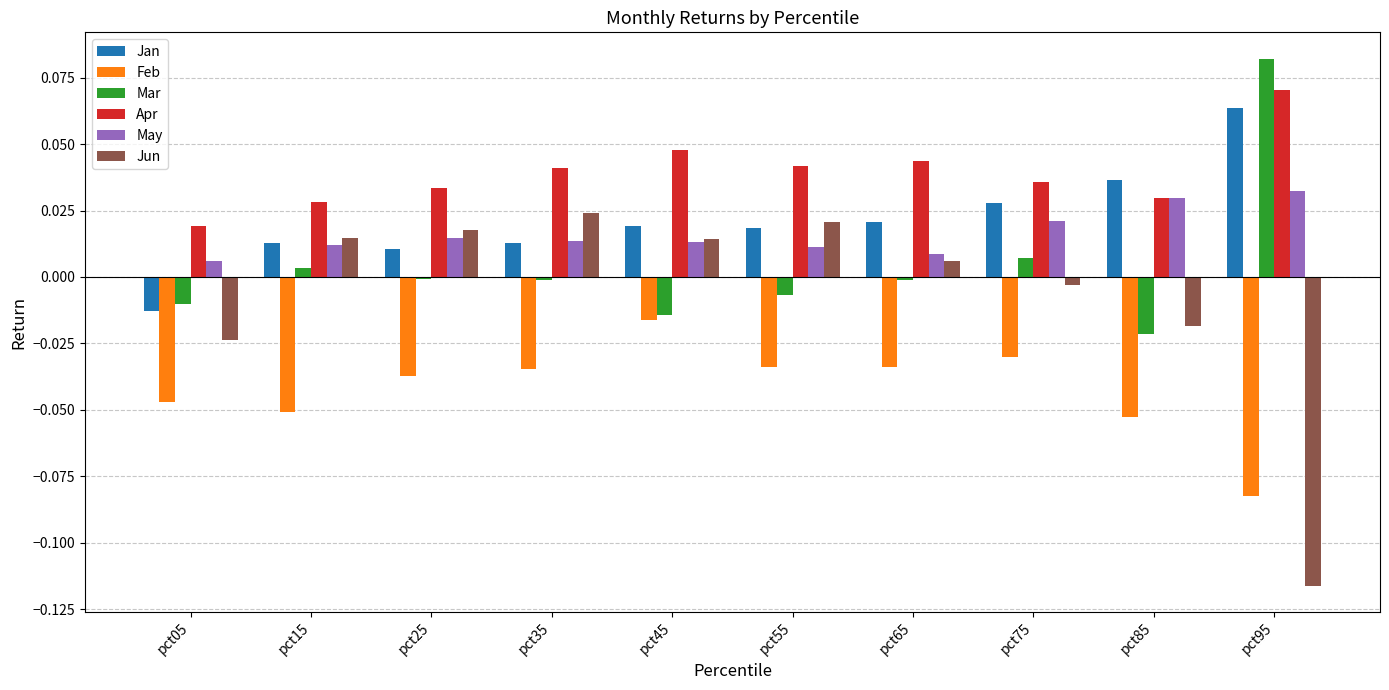

Which series has the largest range (max minus min)?

Jun